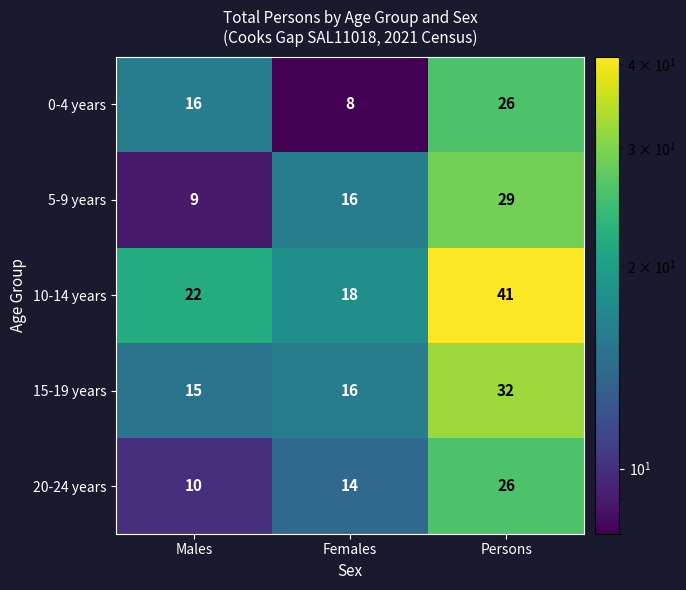

Reading right to left, extract all data points from this chart.

0-4 years: 26	8	16
5-9 years: 29	16	9
10-14 years: 41	18	22
15-19 years: 32	16	15
20-24 years: 26	14	10